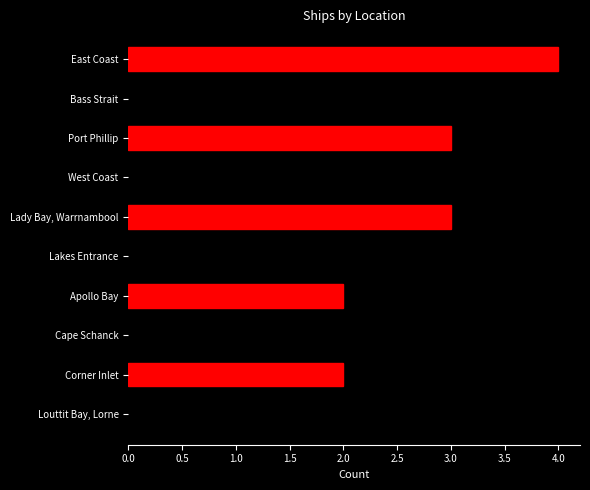

What position from the bottom is Bass Strait?

9